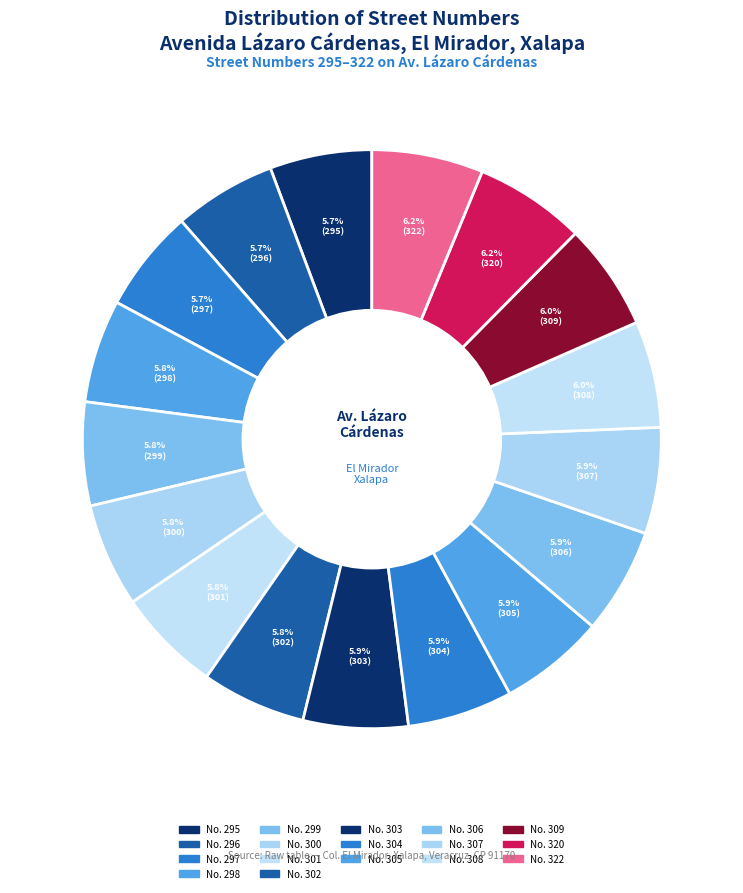

How many segments does this pie chart have?

17